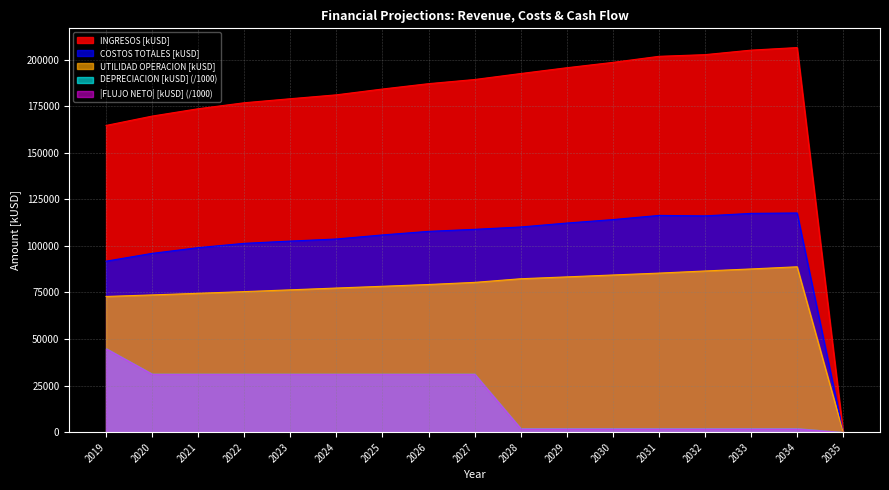

The value of UTILIDAD OPERACION [kUSD] at 2020 is 73672.9. True or false?

True